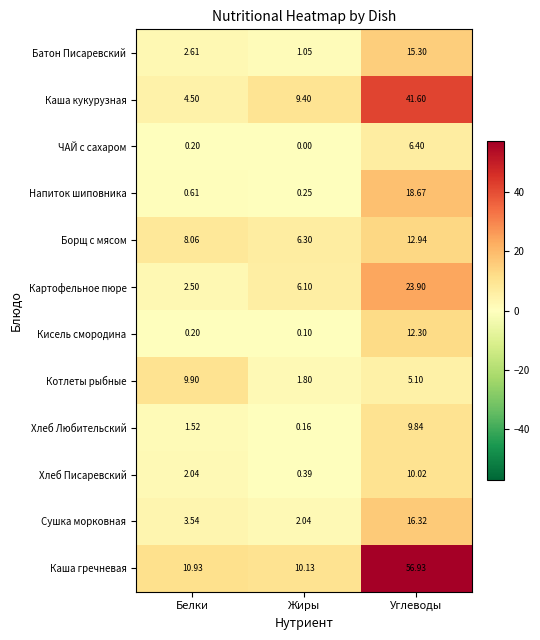

At which label does Котлеты рыбные reach its minimum?

Жиры